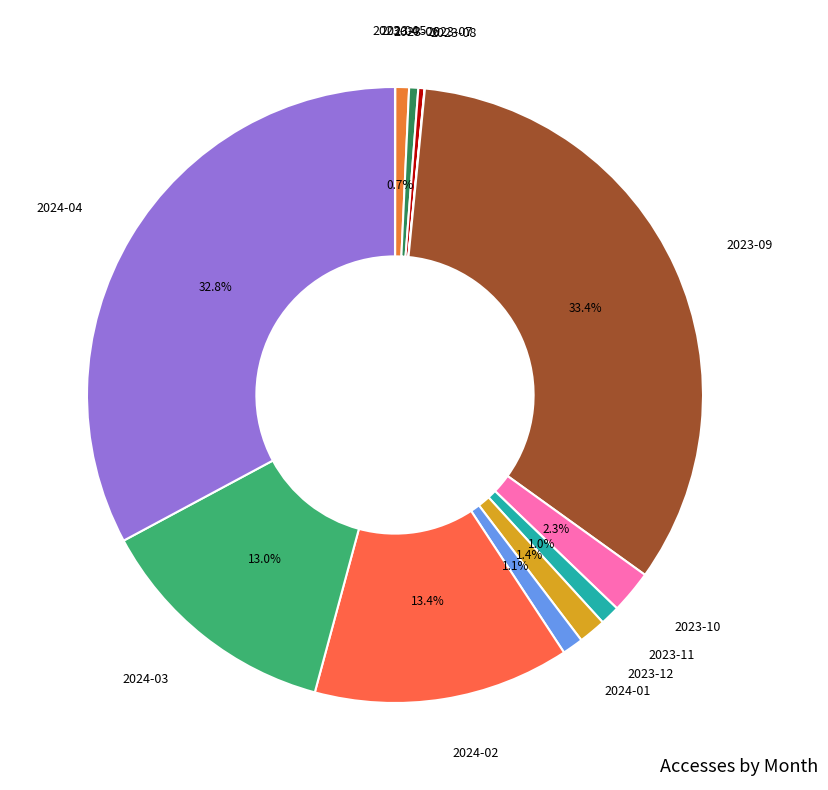

To the nearest percent, what is the average slice percentage?

8%